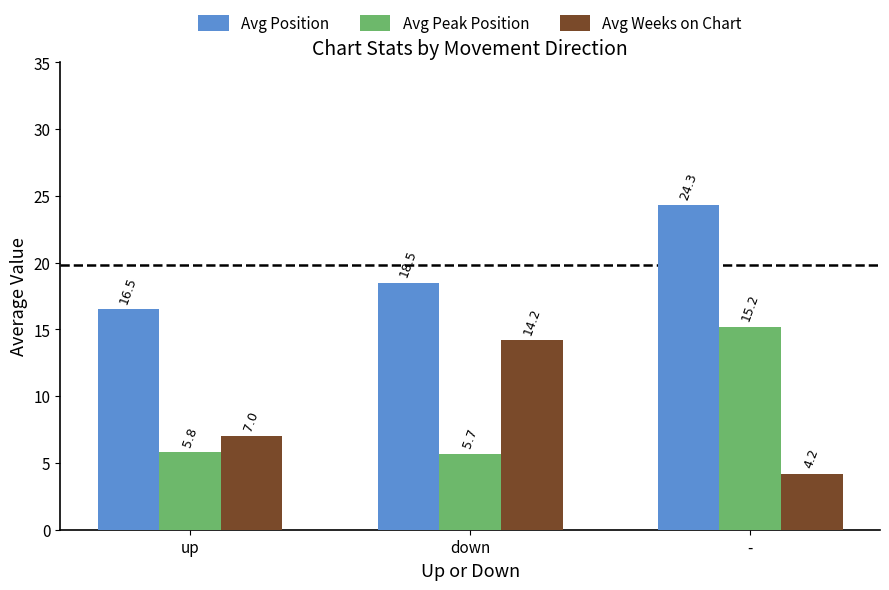

How many groups of bars are there?

3